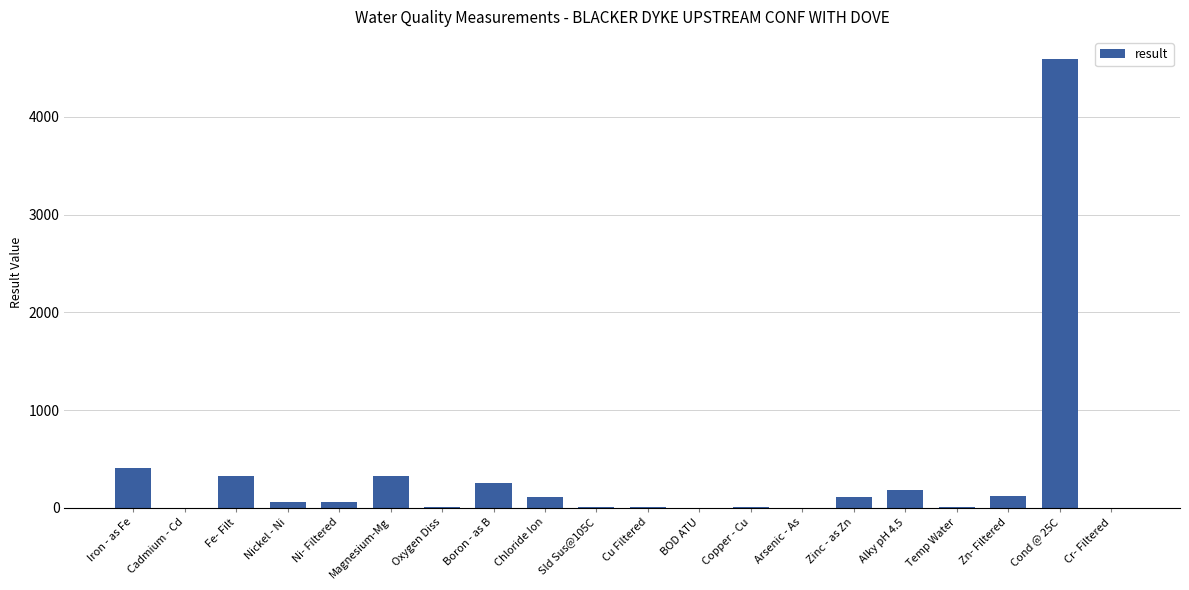

Between BOD ATU and Cond @ 25C, which is larger?

Cond @ 25C